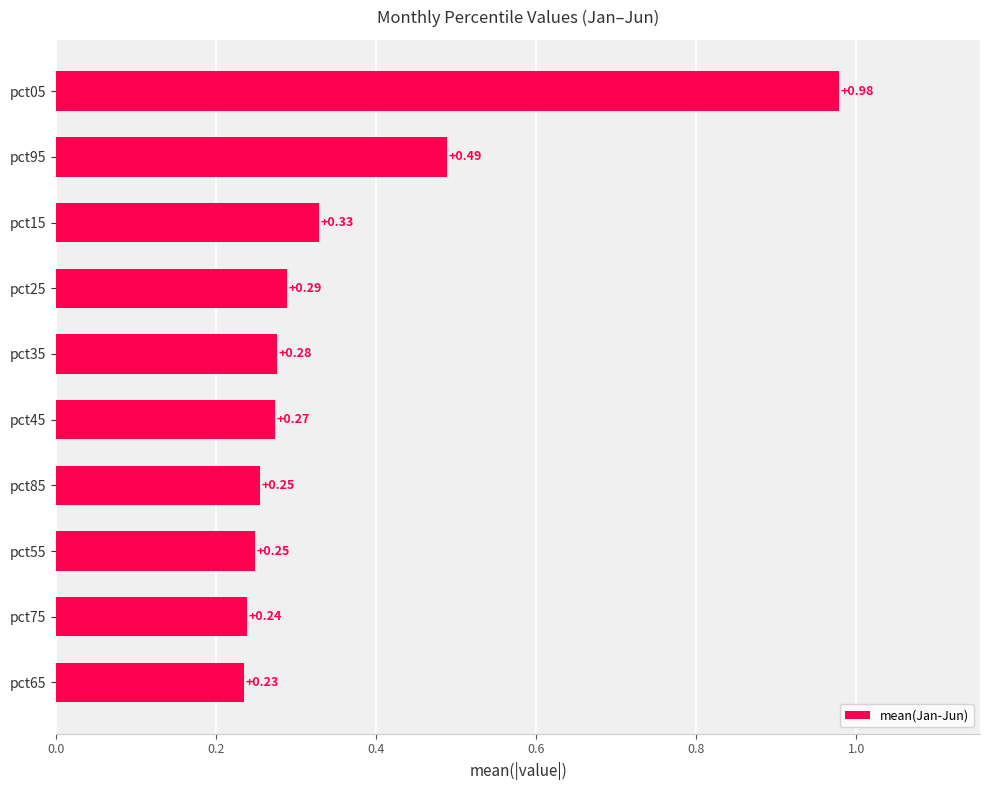

Are the bars horizontal?

Yes